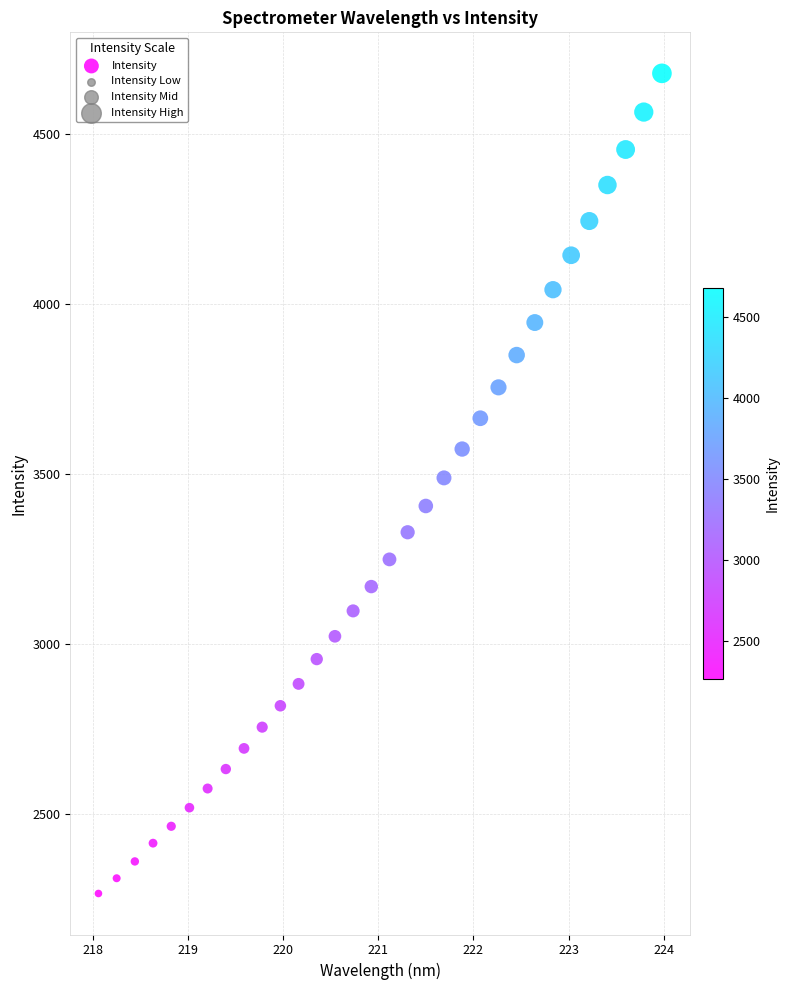

What is the range of Y values (max minus min)?

2414.5